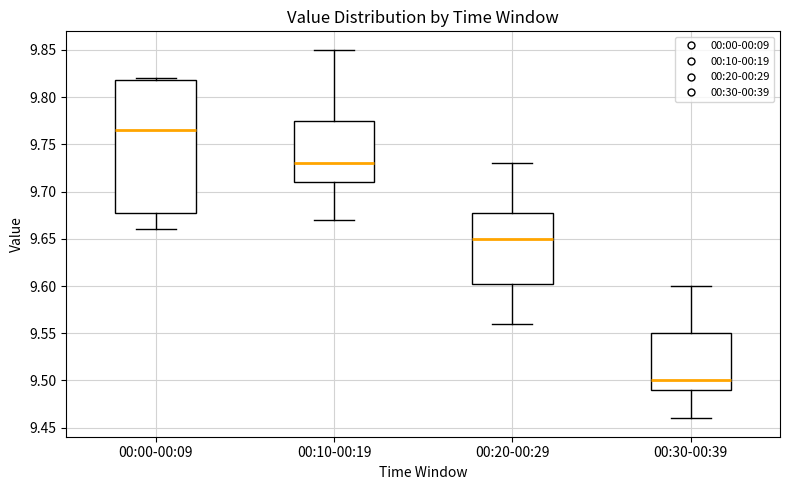

Reading left to right, transcribe this box plot: for each box, give where its median line is, the range the box spans, and where its two whiskers end, as read against the y-axis. The values are not printed on the chart, so give them approximately, as read against the axis.

00:00-00:09: median 9.765, box 9.680 to 9.820, whiskers 9.660 to 9.820 (just above the box's upper edge)
00:10-00:19: median 9.730, box 9.710 to 9.775, whiskers 9.670 to 9.850
00:20-00:29: median 9.650, box 9.605 to 9.680, whiskers 9.560 to 9.730
00:30-00:39: median 9.500, box 9.490 to 9.550, whiskers 9.460 to 9.600